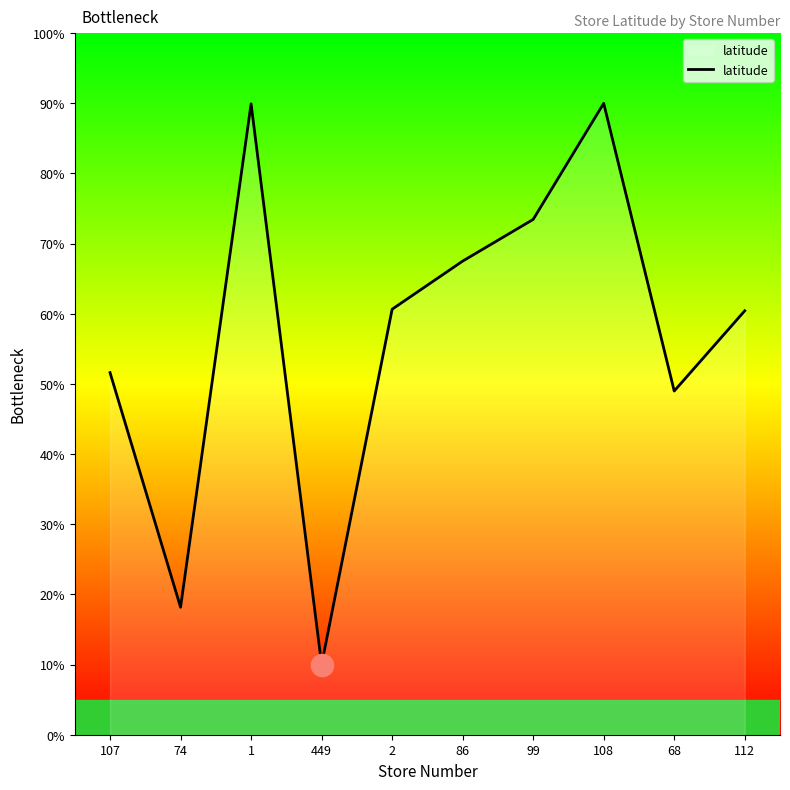

What is the minimum value shown in the chart?

10.0